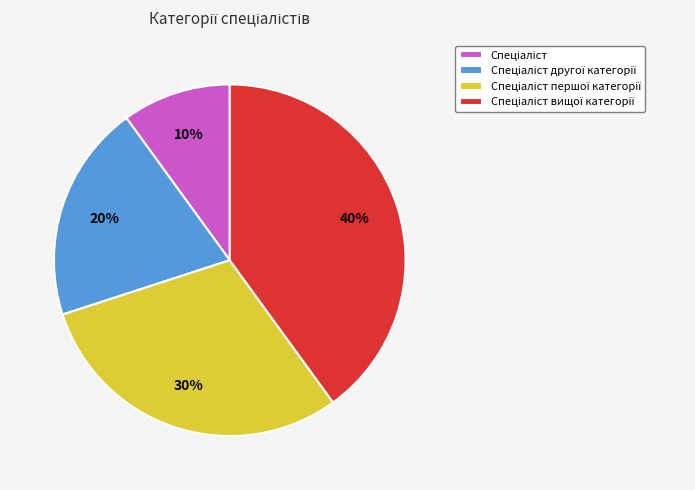

To the nearest percent, what is the difference between the largest and smallest slice percentages?

30%